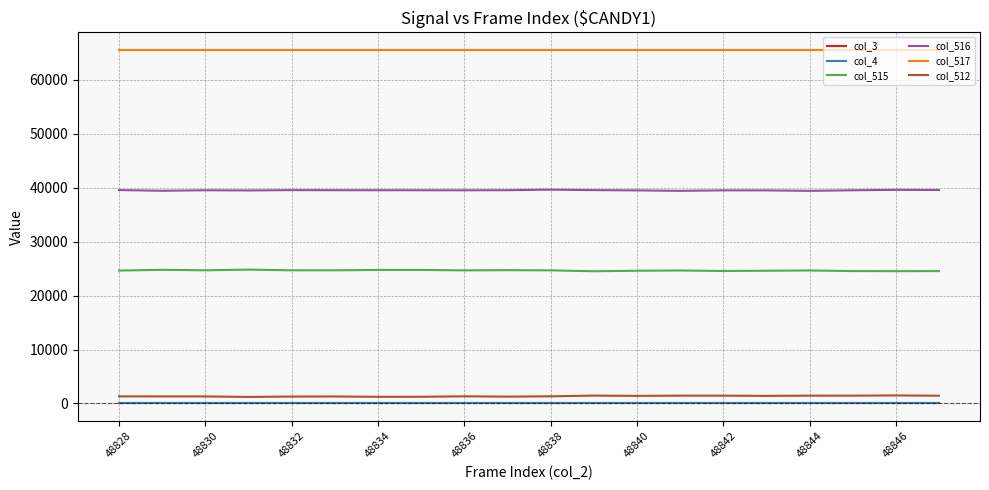

Which category has the highest value across all series?

48828